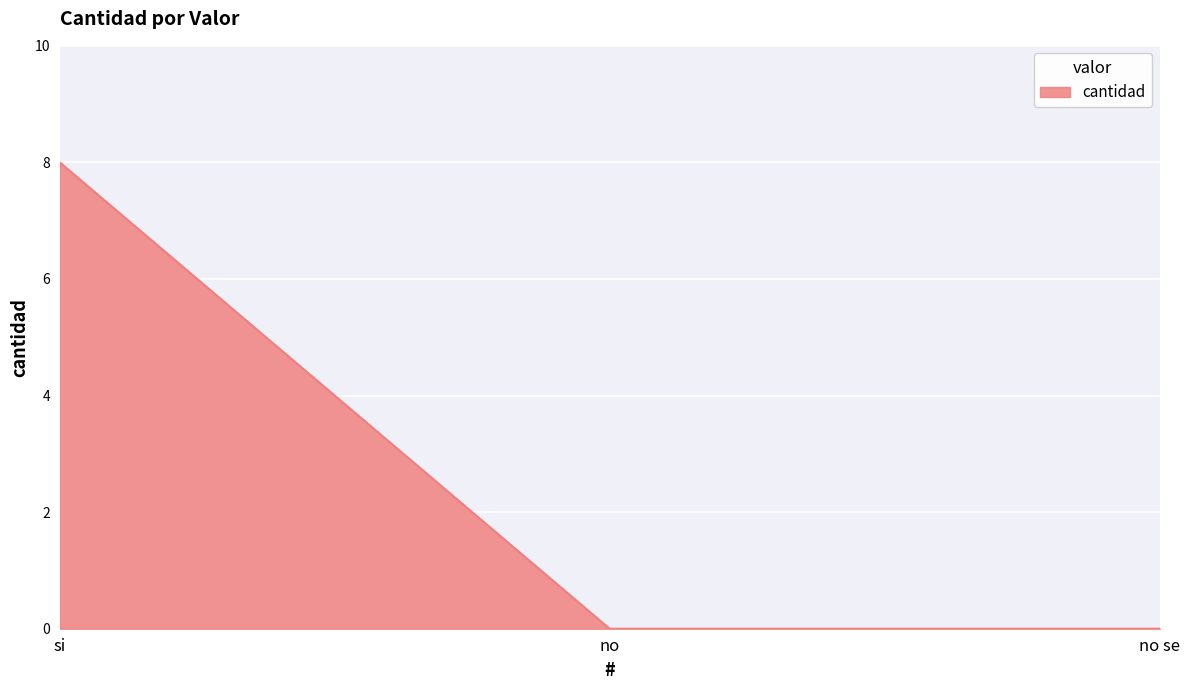

At which category does the chart reach its peak across all series?

si